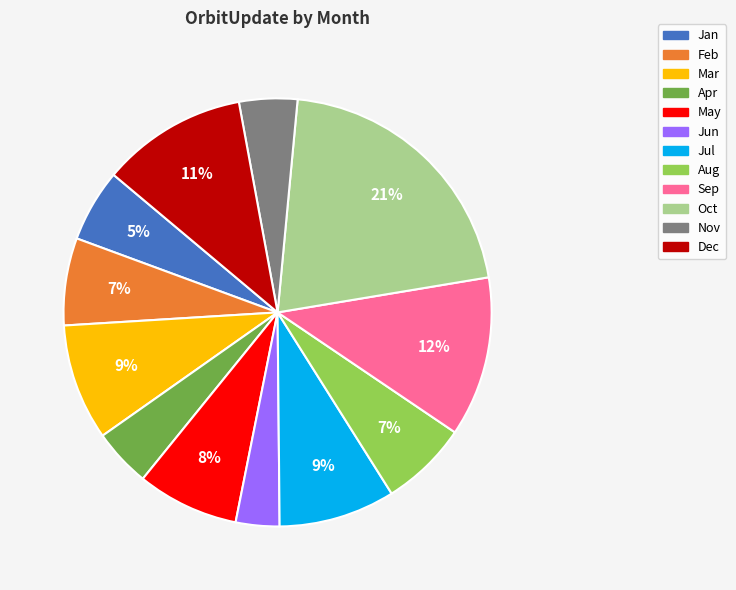

Between Oct and Jul, which is larger?

Oct